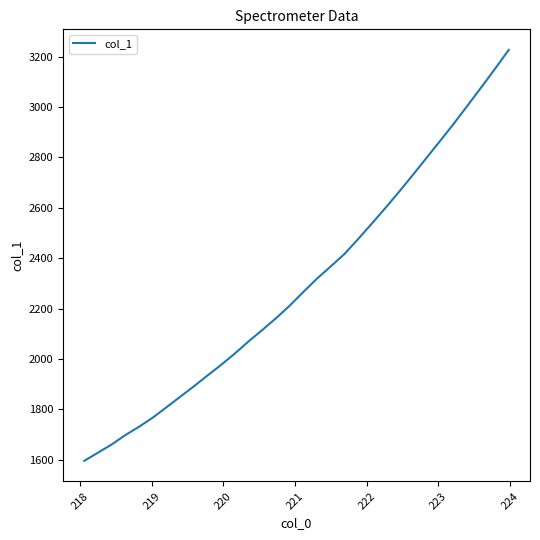

What is the maximum value shown in the chart?

3227.0